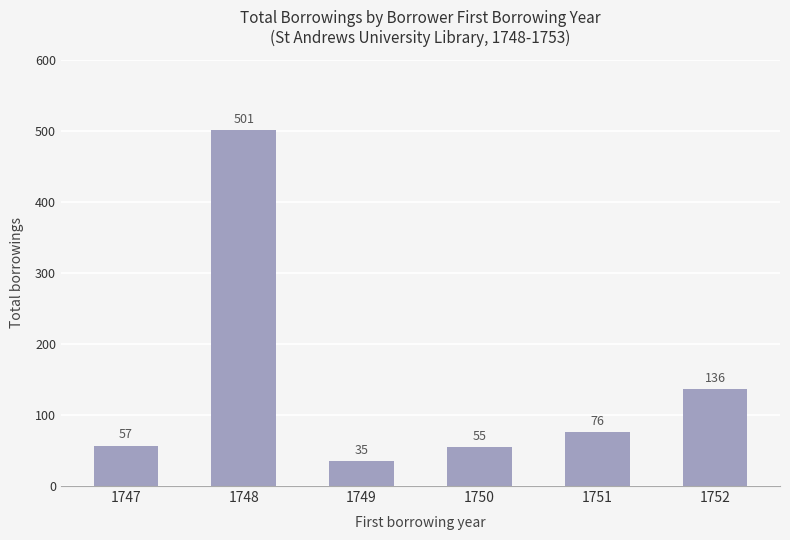

What is the smallest value displayed?

35